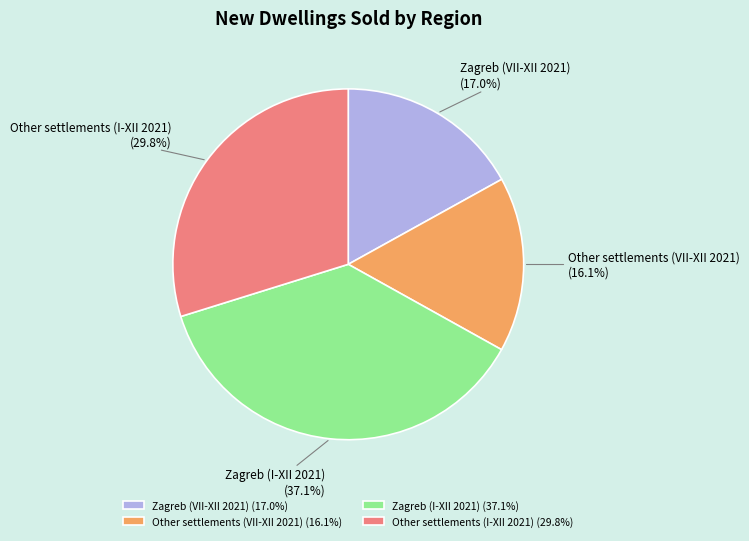

To the nearest percent, what portion does Other settlements (VII-XII 2021) represent?

16%